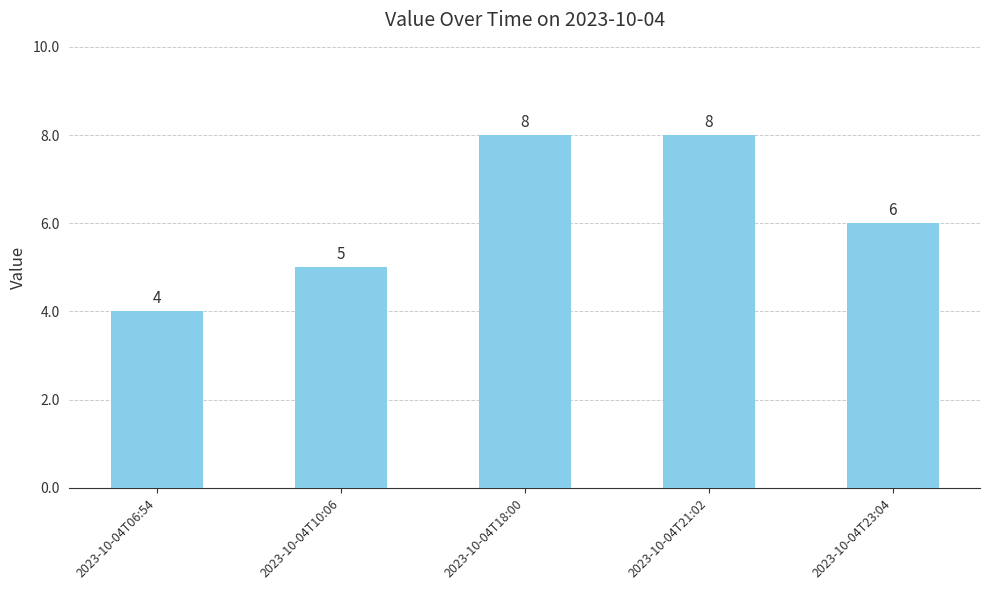

How many bars are there in total?

5